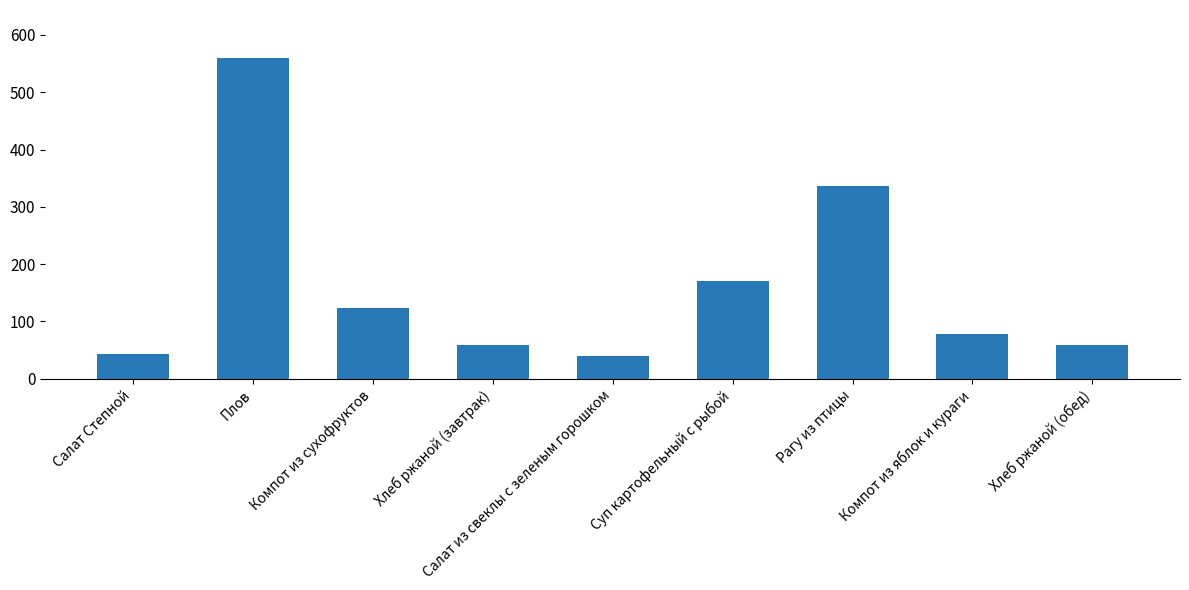

What is the label of the 8th bar from the left?

Компот из яблок и кураги